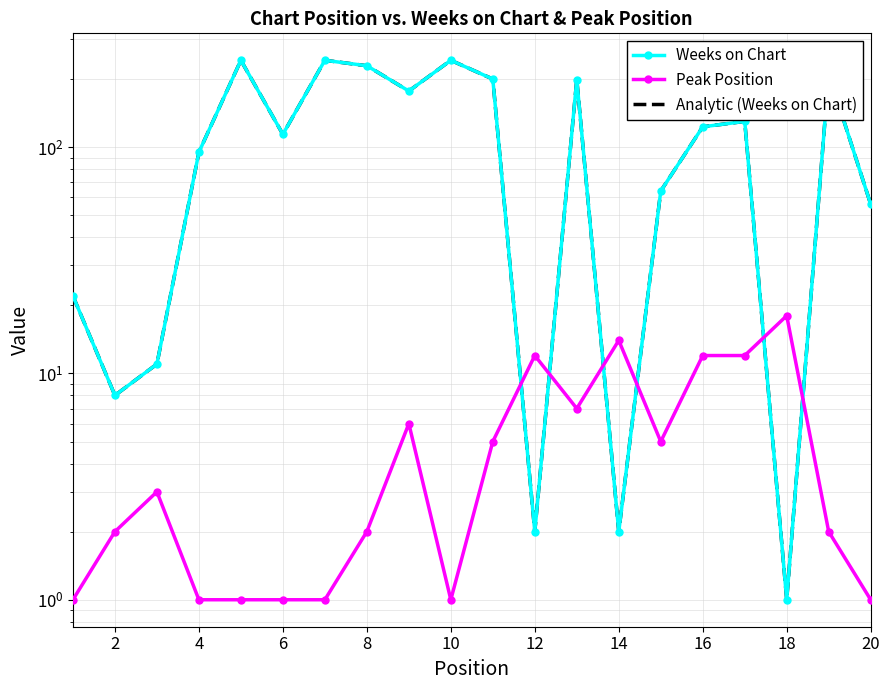

Rank the series at 16 from lowest to highest value.

Peak Position, Weeks on Chart, Analytic (Weeks on Chart)